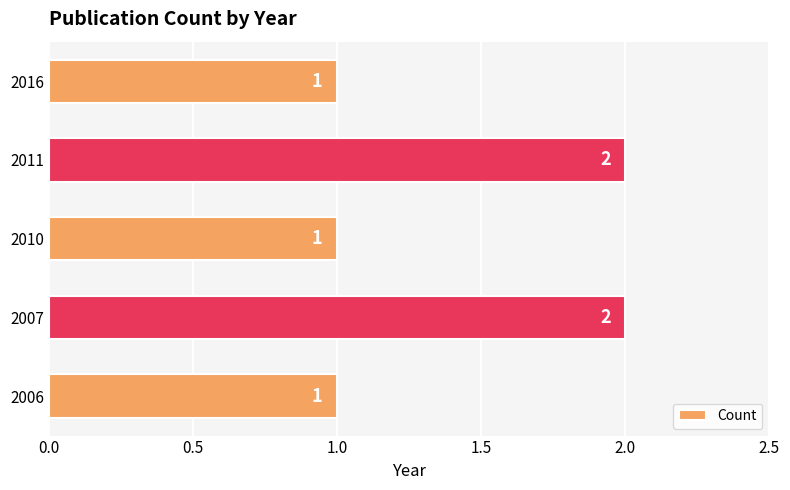

Which has a higher value, 2011 or 2006?

2011